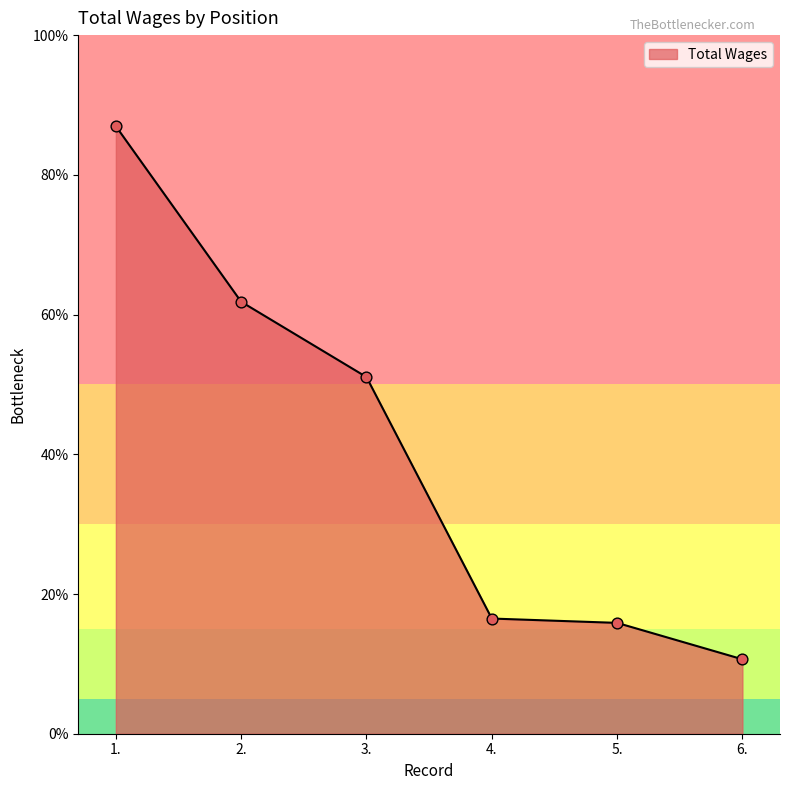

Approximately how many times larger is the value at 4. compared to 5.?

1.0